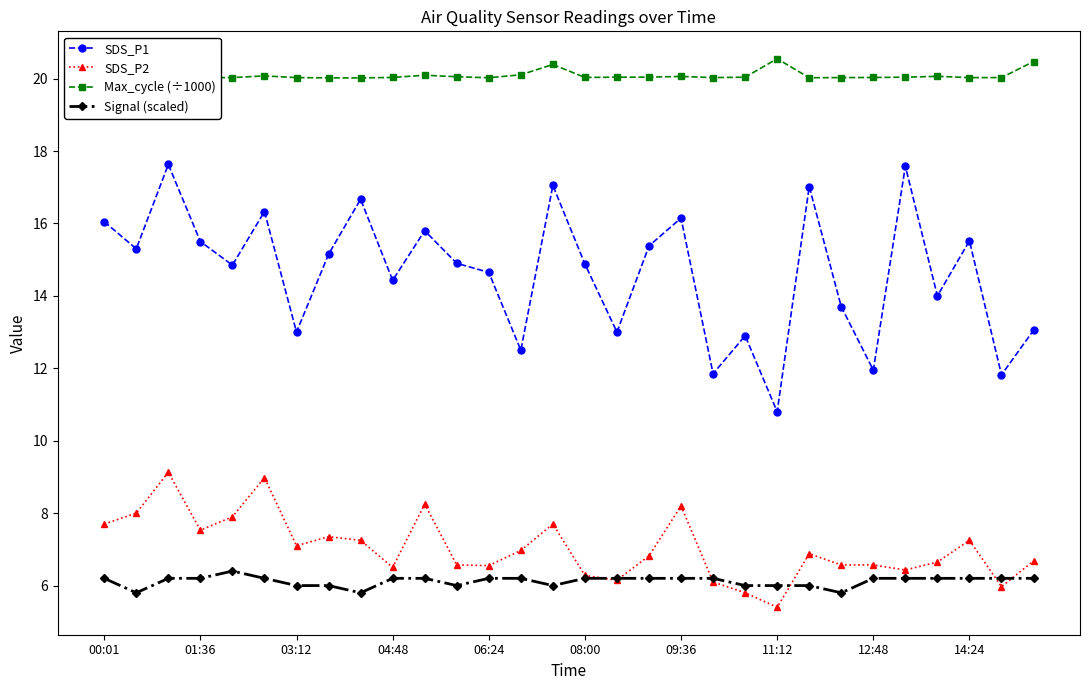

Which series has the largest range (max minus min)?

SDS_P1